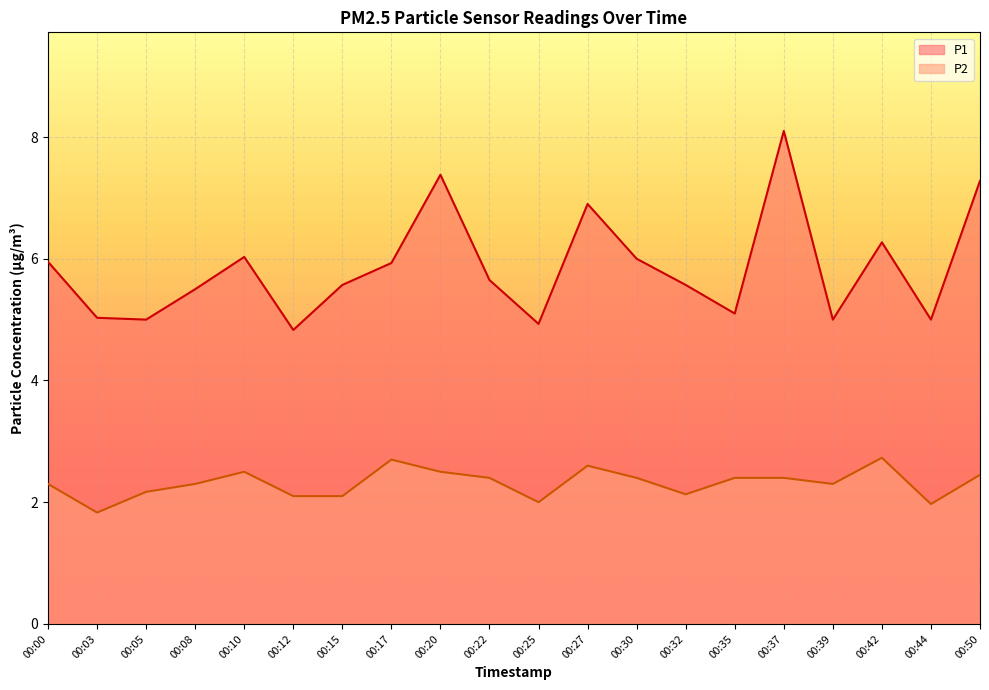

Reading left to right, list all the values displayed in this chart.

P1: 00:00=6.0	00:03=5.0	00:05=5.0	00:08=5.5	00:10=6.0	00:12=4.8	00:15=5.6	00:17=5.9	00:20=7.4	00:22=5.7	00:25=4.9	00:27=6.9	00:30=6.0	00:32=5.6	00:35=5.1	00:37=8.1	00:39=5.0	00:42=6.3	00:44=5.0	00:50=7.3
P2: 00:00=2.3	00:03=1.8	00:05=2.2	00:08=2.3	00:10=2.5	00:12=2.1	00:15=2.1	00:17=2.7	00:20=2.5	00:22=2.4	00:25=2.0	00:27=2.6	00:30=2.4	00:32=2.1	00:35=2.4	00:37=2.4	00:39=2.3	00:42=2.7	00:44=2.0	00:50=2.5